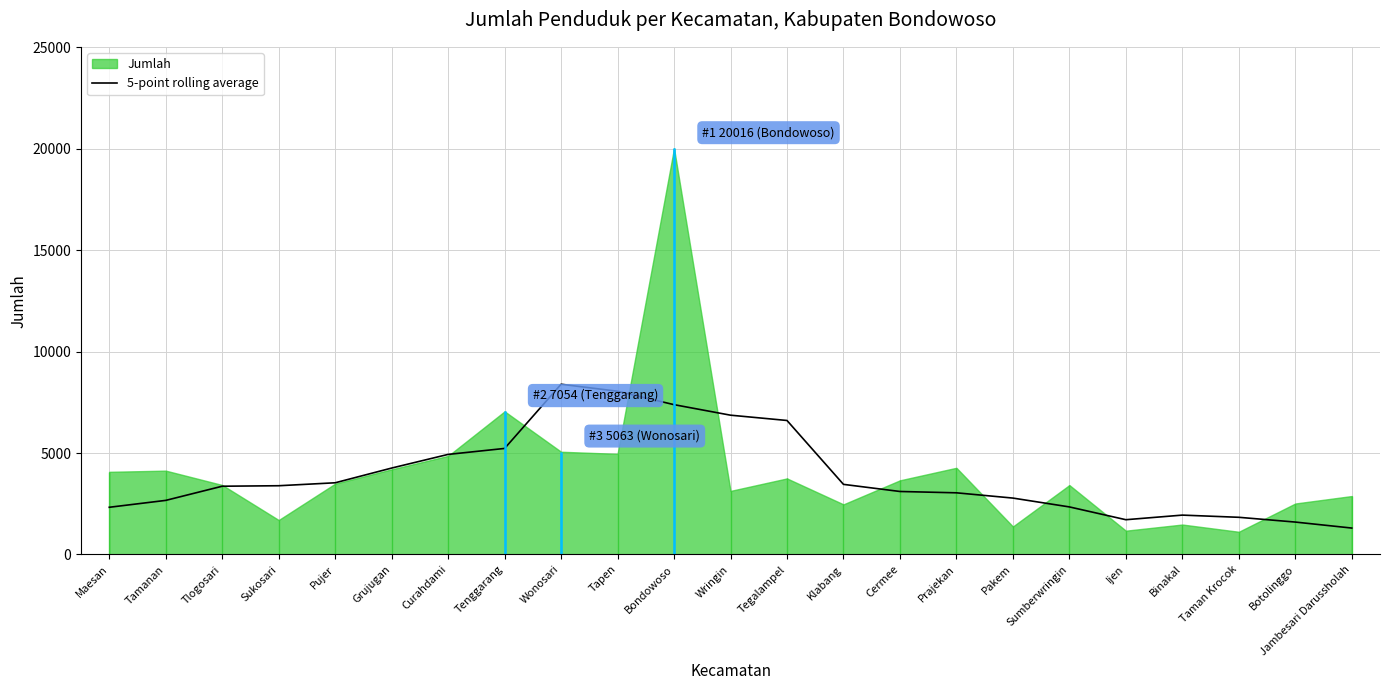

How many lines are shown in the chart?

1